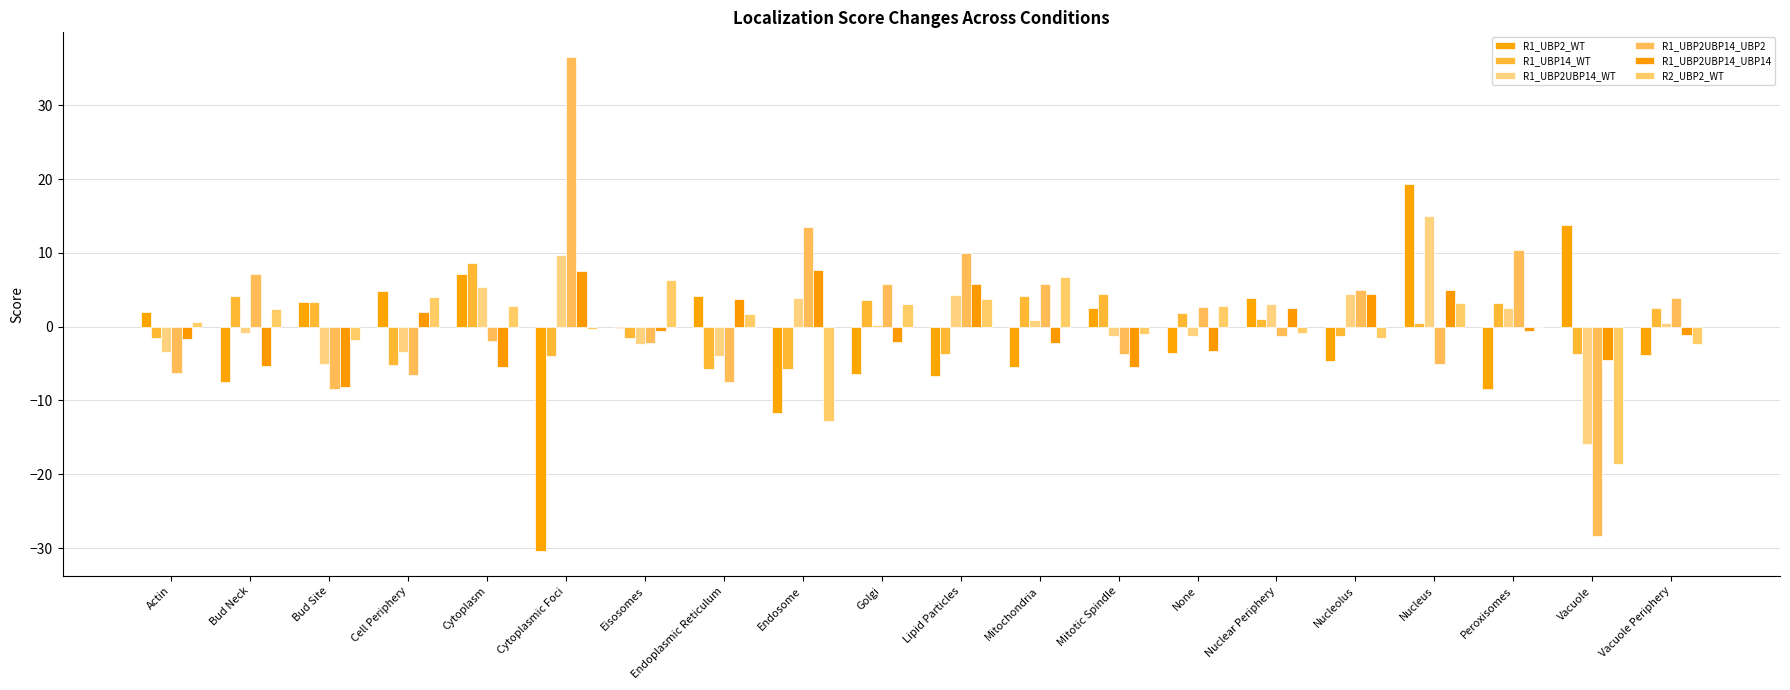

At which category does the chart reach its peak across all series?

Cytoplasmic Foci